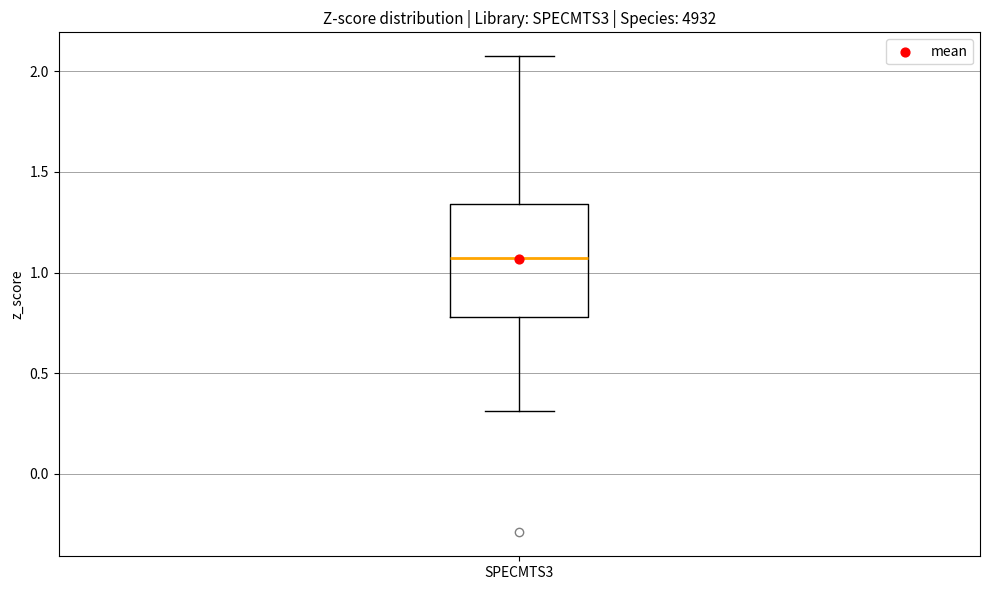

Transcribe this box plot: give where the median line is, the range the box spans, and where the two whiskers end, as read against the y-axis. The values are not printed on the chart, so give them approximately, as read against the axis.

median 1.05, box 0.80 to 1.35, whiskers 0.30 to 2.05